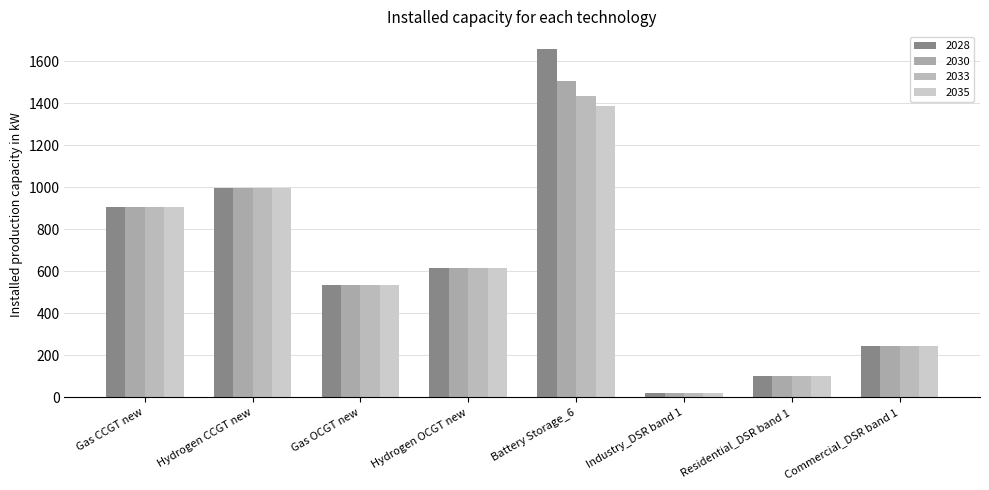

Which series has the widest spread of values?

2028